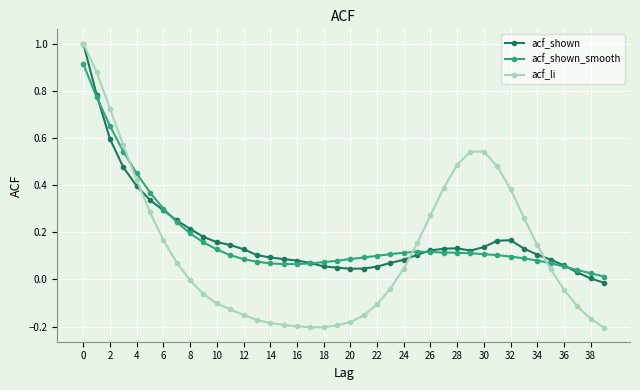

True or false: acf_shown has more than 1 interior local peaks.

True